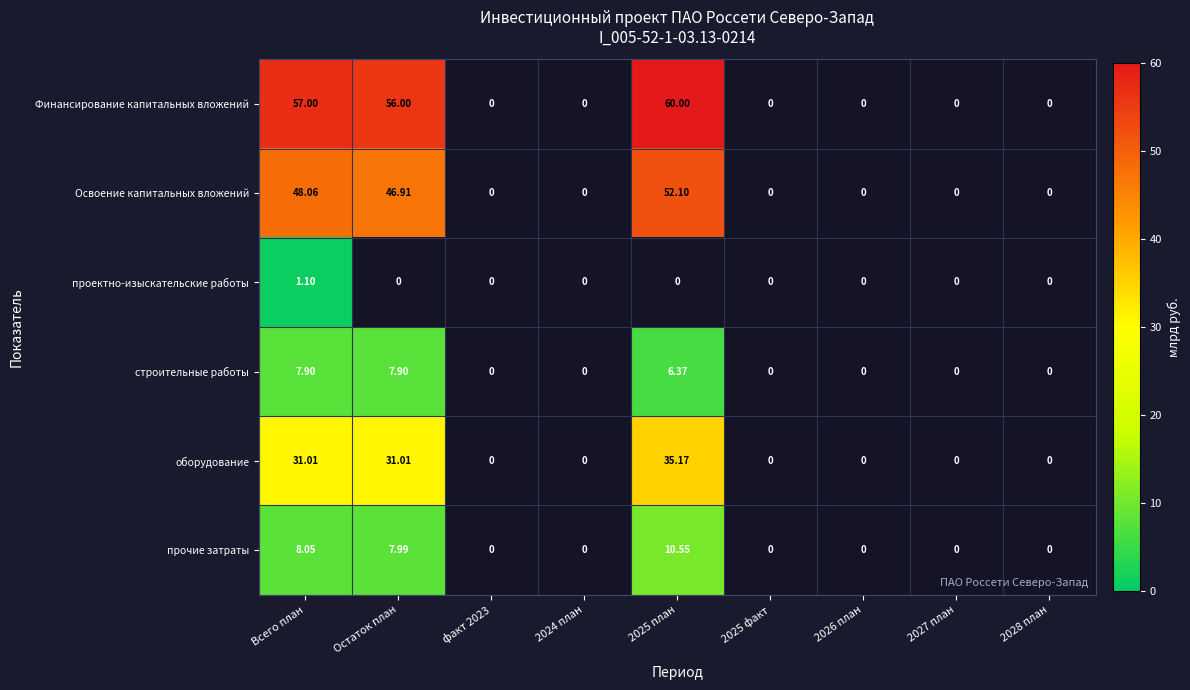

Which series has the widest spread of values?

Финансирование капитальных вложений